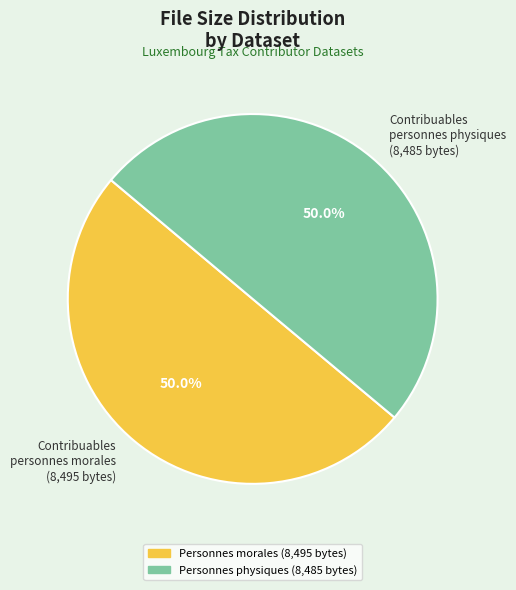

What is the ratio of the value at Contribuables personnes physiques (8,485 bytes) to the value at Contribuables personnes morales (8,495 bytes)?

1.0